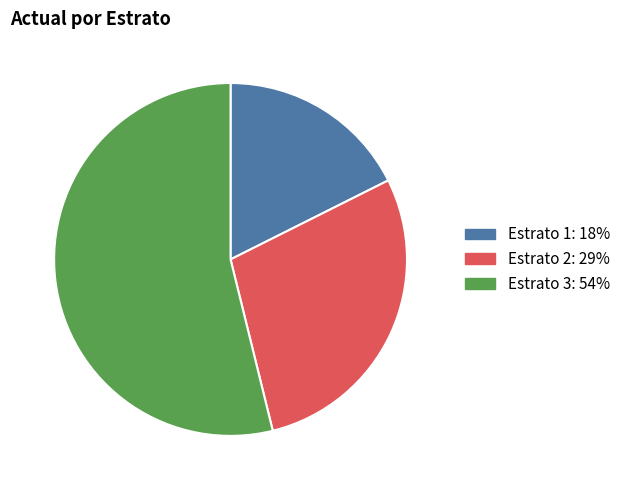

Rank the categories by value from highest to lowest.

Estrato 3, Estrato 2, Estrato 1